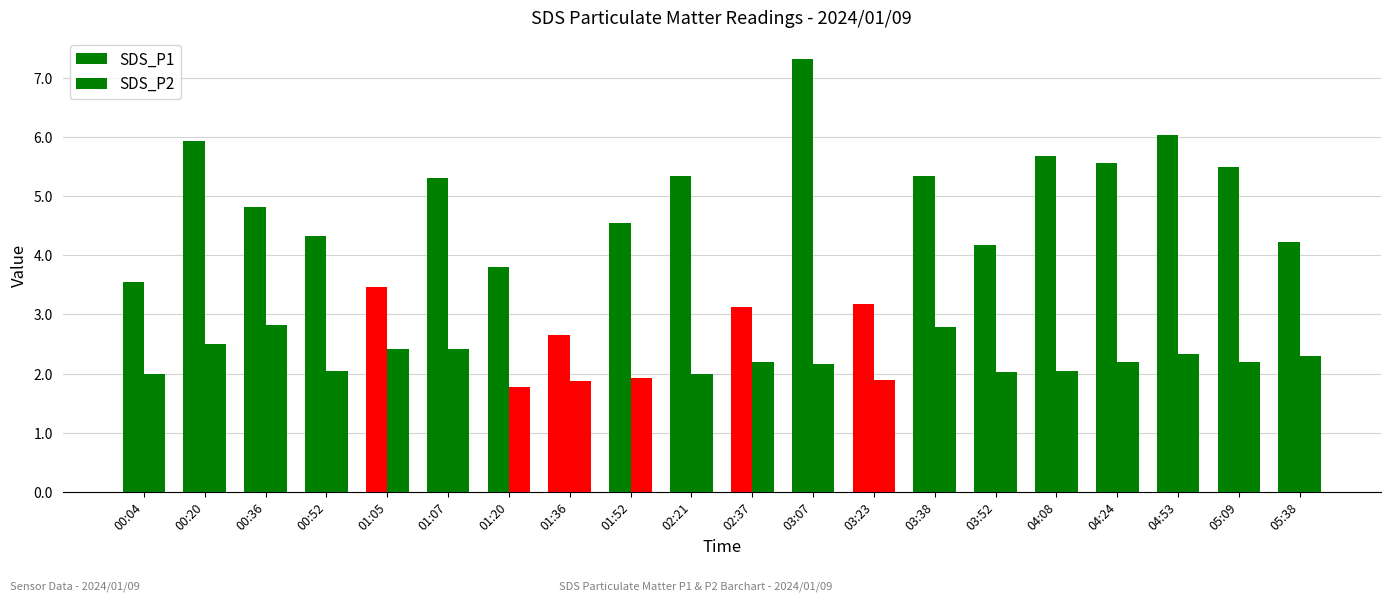

What is the difference between the maximum and minimum values in the SDS_P1 series?

4.7